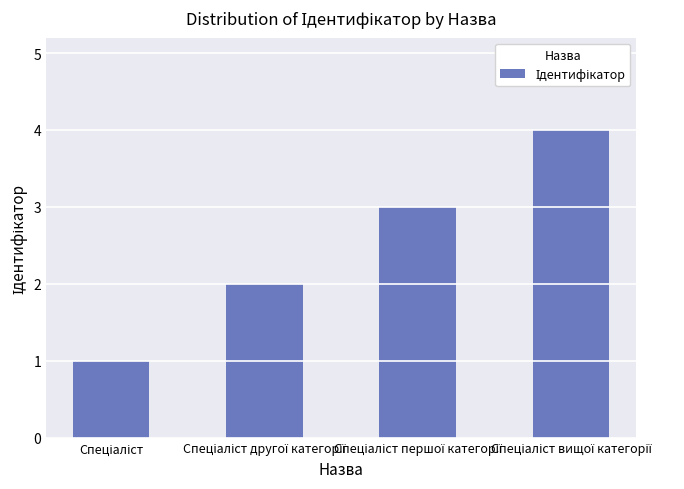

What is the sum of all values?

10